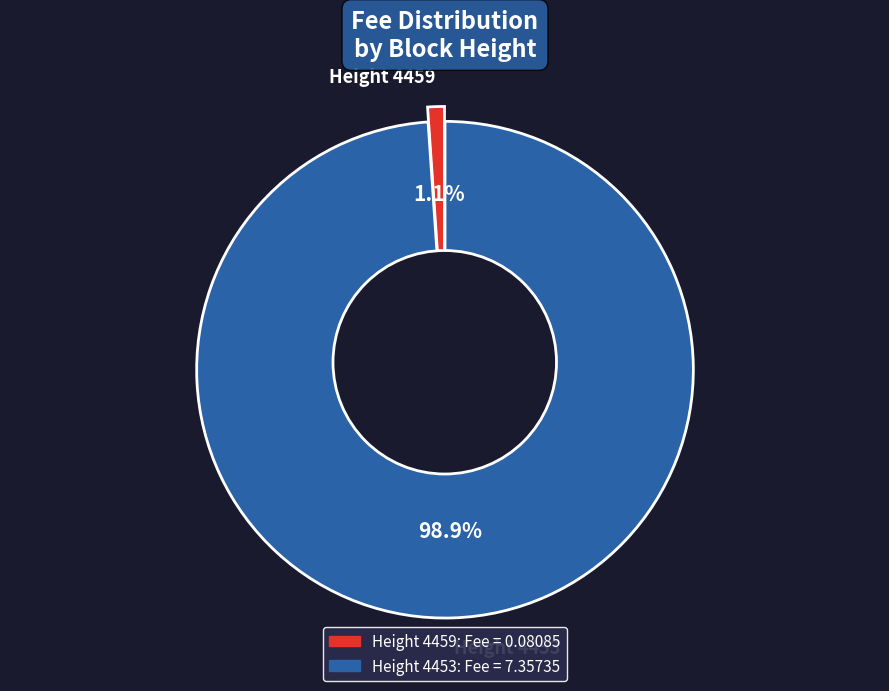

Which category has the smallest portion of the pie?

4459